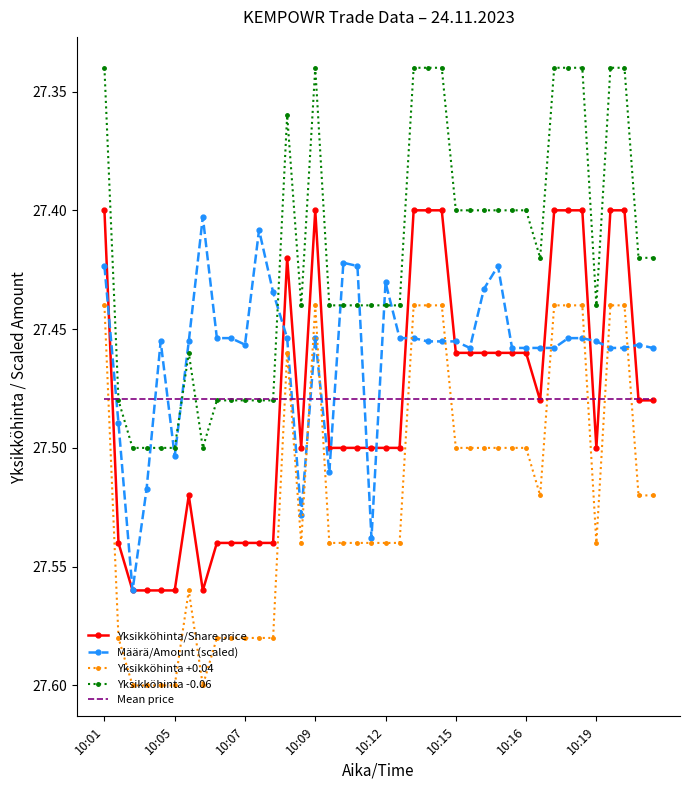

Which series has the largest total across all categories?

Yksikköhinta +0.04